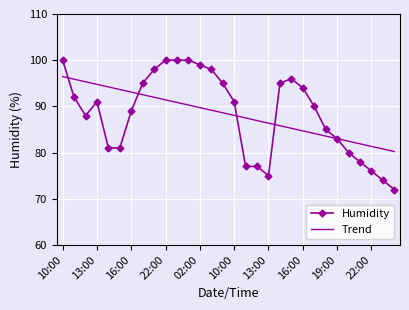

Reading left to right, list all the values displayed in this chart.

Humidity: 100.0	92.0	88.0	91.0	81.0	81.0	89.0	95.0	98.0	100.0	100.0	100.0	99.0	98.0	95.0	91.0	77.0	77.0	75.0	95.0	96.0	94.0	90.0	85.0	83.0	80.0	78.0	76.0	74.0	72.0
Trend: 96.4	95.9	95.3	94.8	94.2	93.7	93.1	92.5	92.0	91.4	90.9	90.3	89.7	89.2	88.6	88.1	87.5	86.9	86.4	85.8	85.3	84.7	84.1	83.6	83.0	82.5	81.9	81.3	80.8	80.2